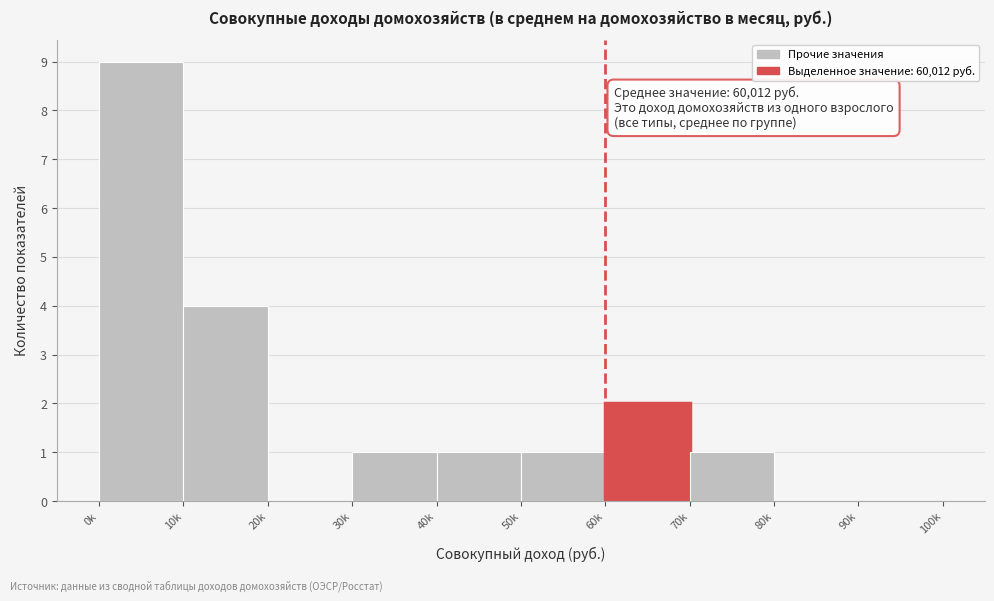

Reading left to right, extract all data points from this chart.

0k=9	10k=4	20k=0	30k=1	40k=1	50k=1	60k=2	70k=1	80k=0	90k=0